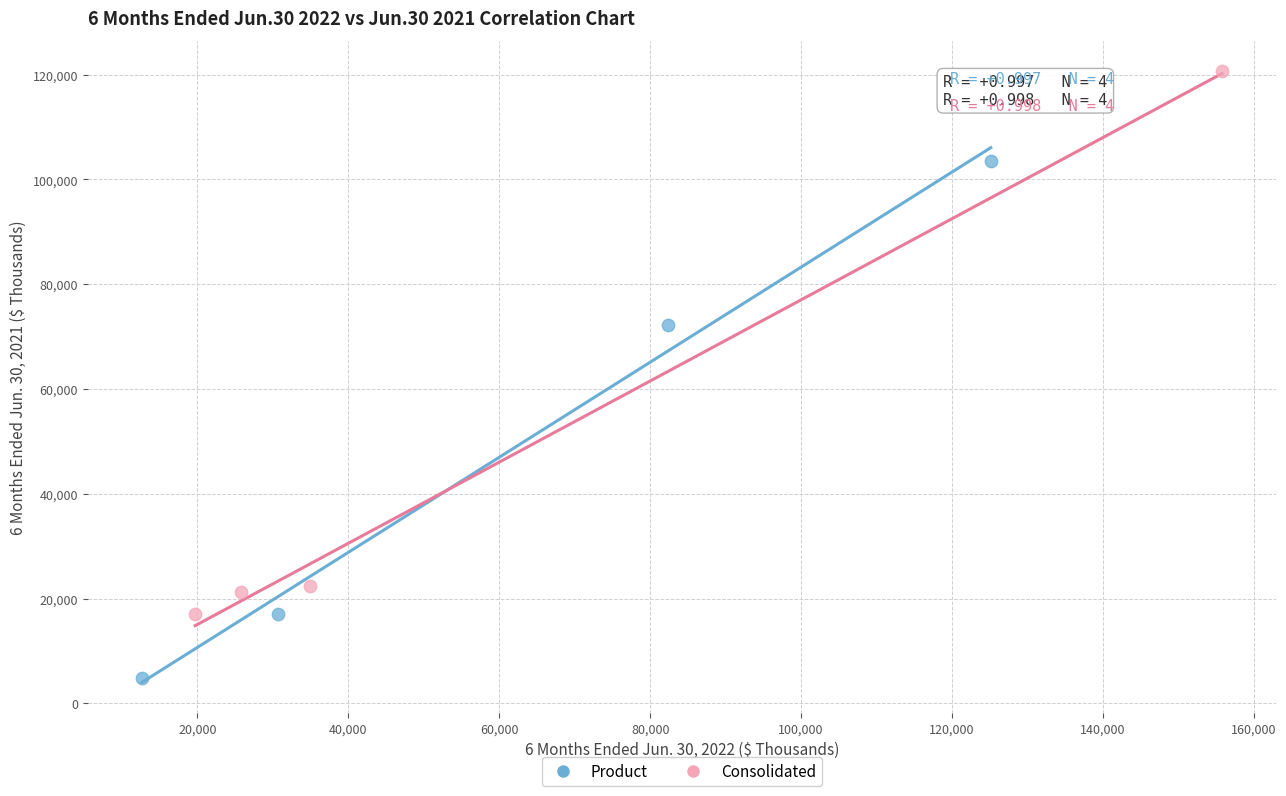

Which series contains the lowest Y value?

Product